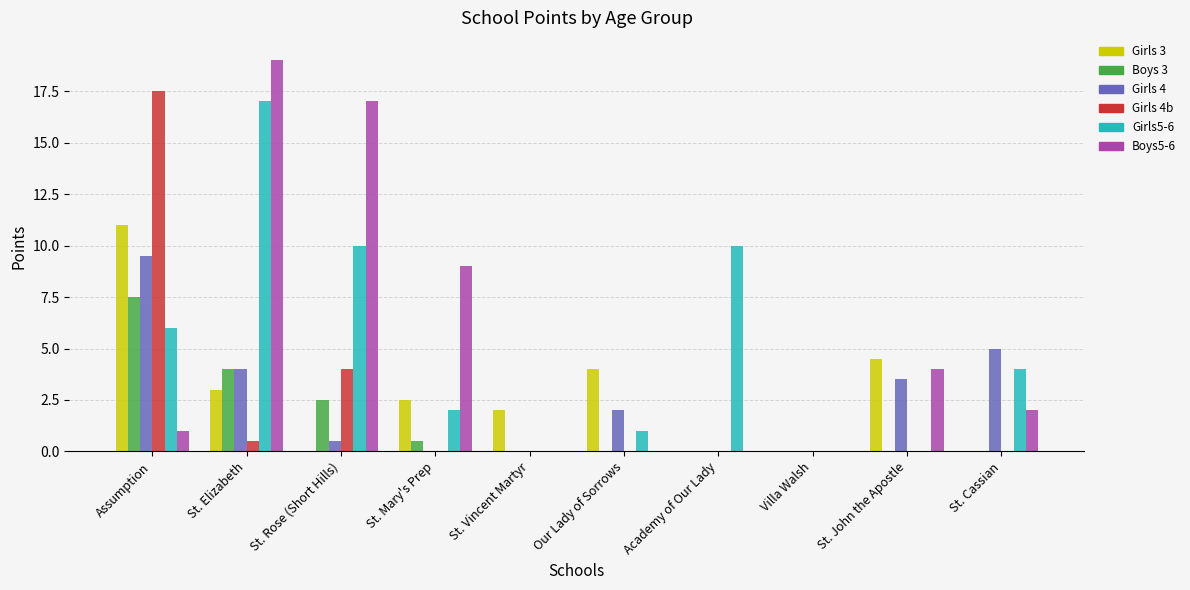

What is the sum of all Girls 3 values?

27.0